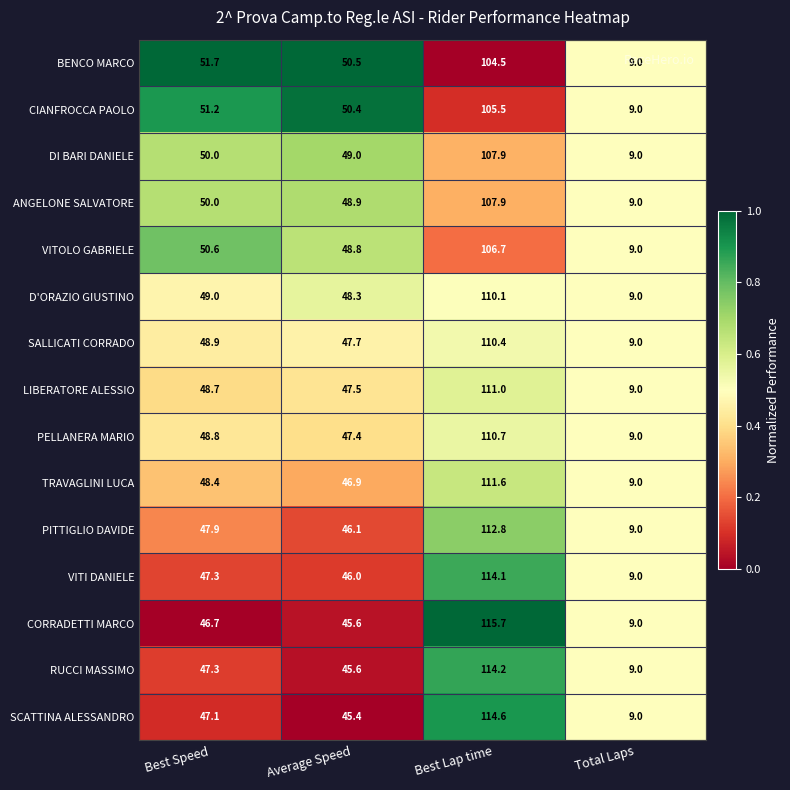

What is the spread (max minus min) of values at Best Lap time?

11.2